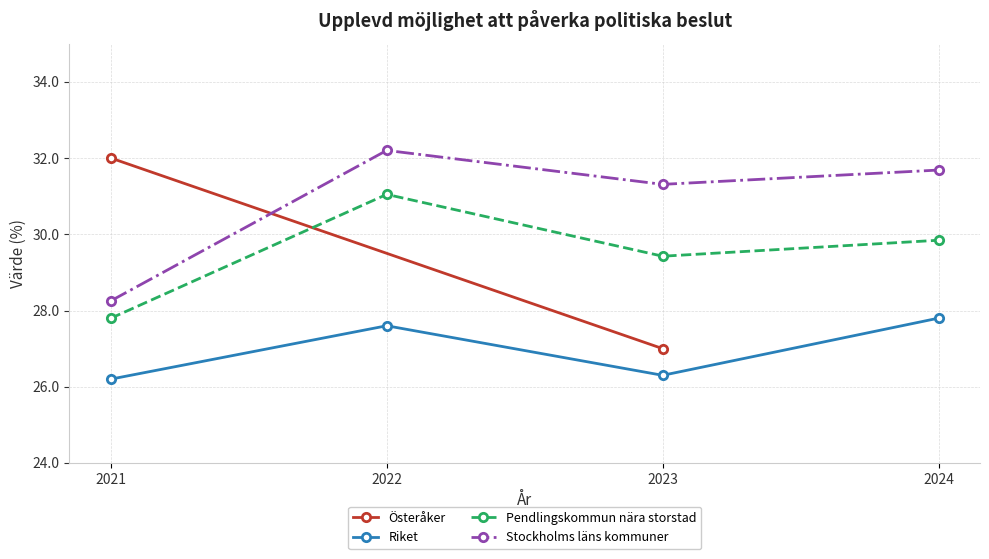

True or false: Stockholms läns kommuner and Pendlingskommun nära storstad intersect in this chart.

False